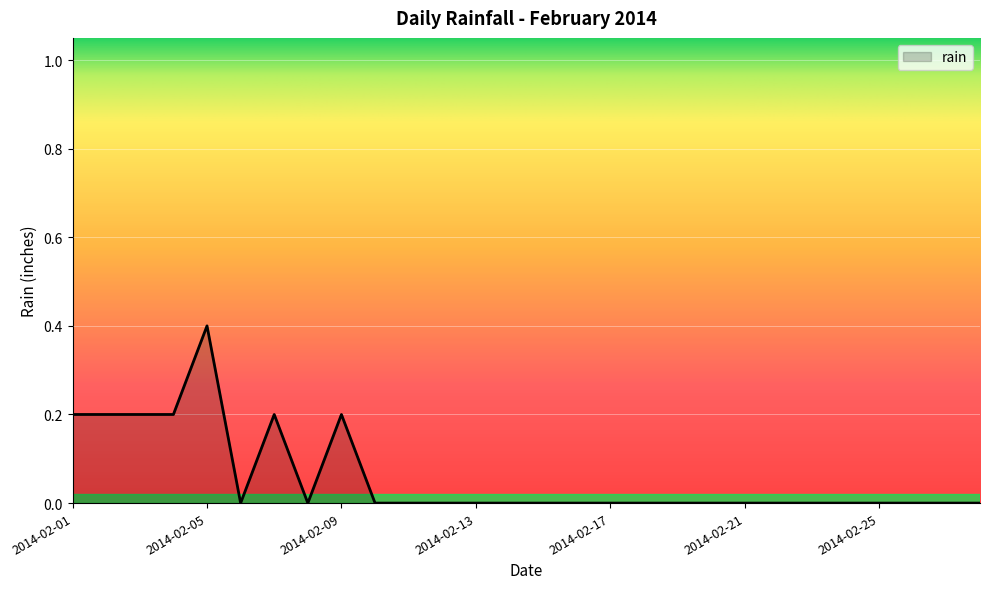

What is the difference between the maximum and minimum values?

0.4